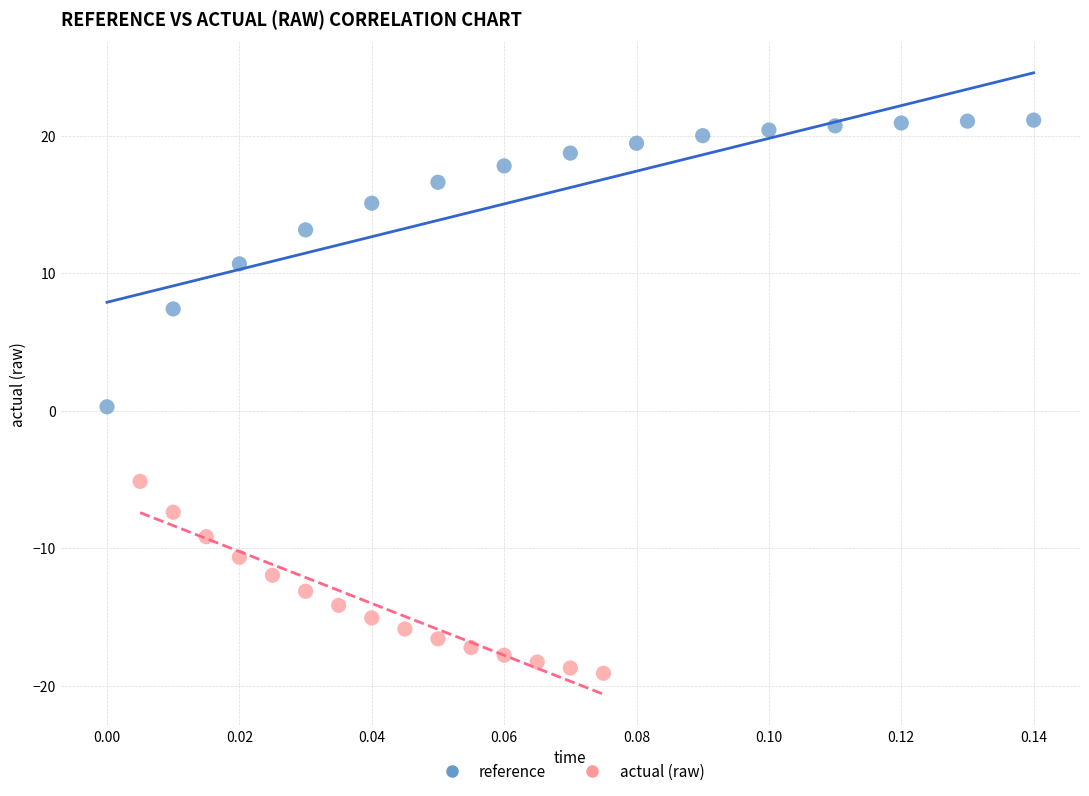

What are all the series names shown in the legend?

reference, actual (raw)